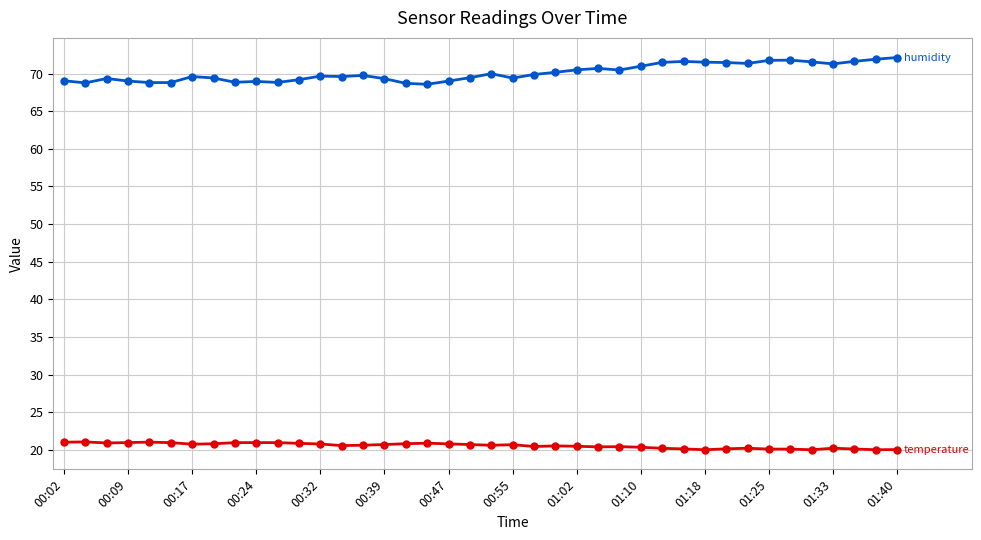

What is the maximum value shown in the chart?

72.1